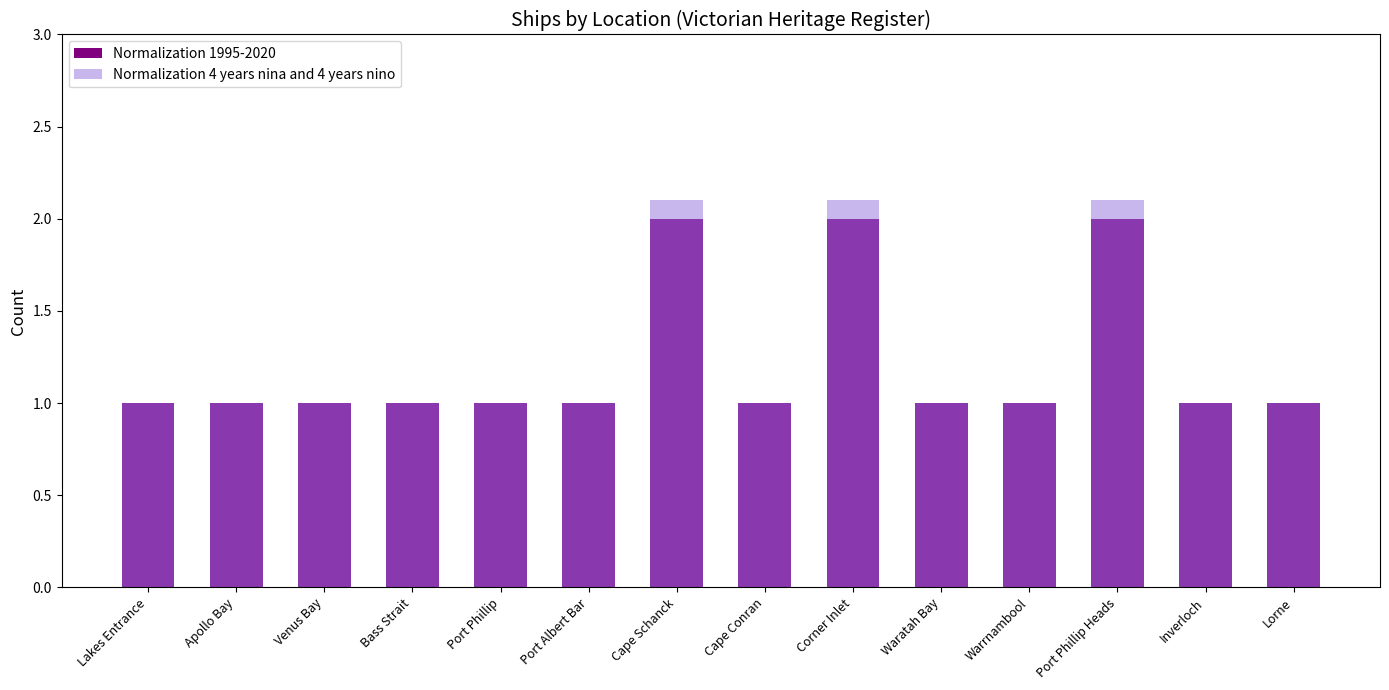

How many bars are there in total?

28